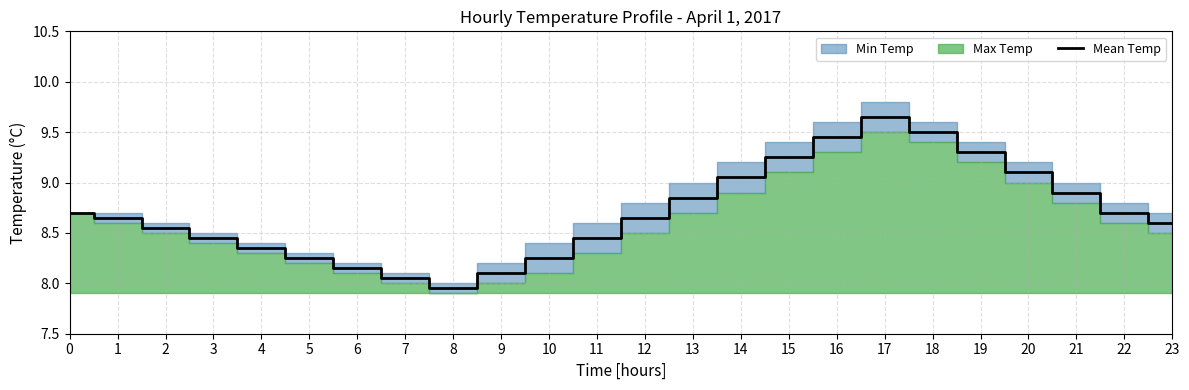

Where is the first local maximum?

17